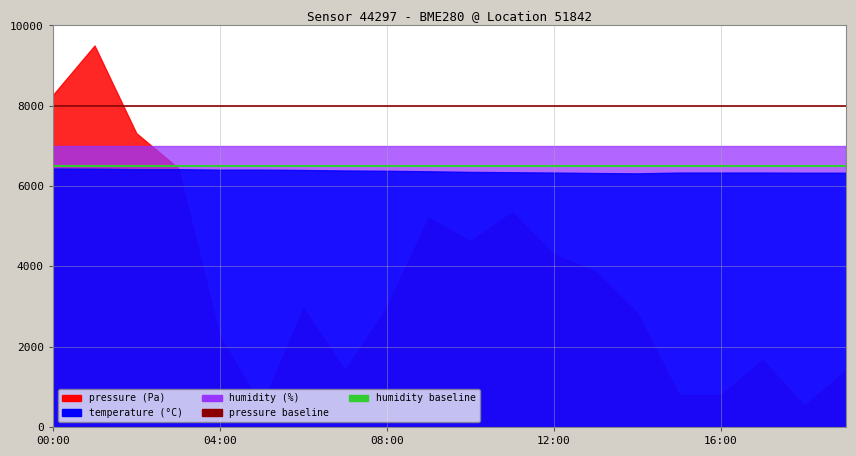

What is the value of the humidity baseline point at the 2nd from the left?

6500